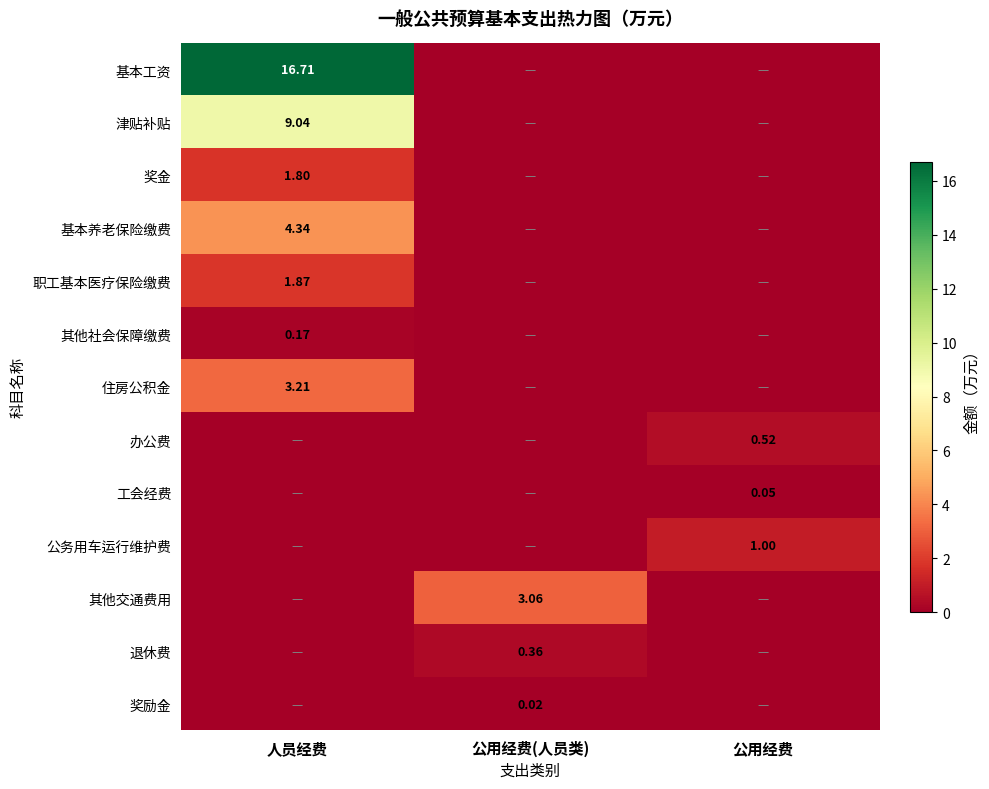

Is the value of 办公费 at 公用经费 greater than the value of 奖励金 at 公用经费(人员类)?

Yes